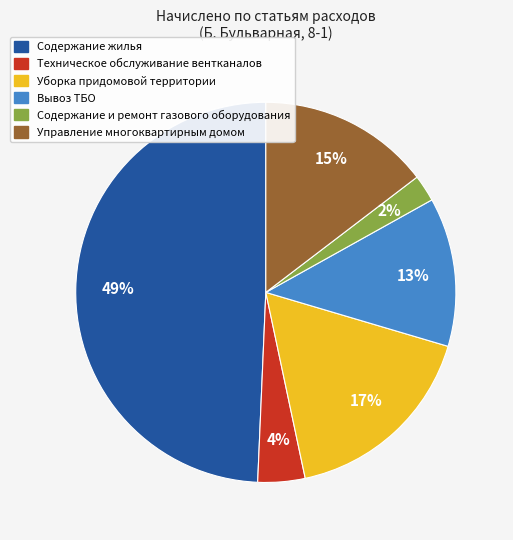

Rank the categories by value from lowest to highest.

Содержание и ремонт газового оборудования, Техническое обслуживание вентканалов, Вывоз ТБО, Управление многоквартирным домом, Уборка придомовой территории, Содержание жилья